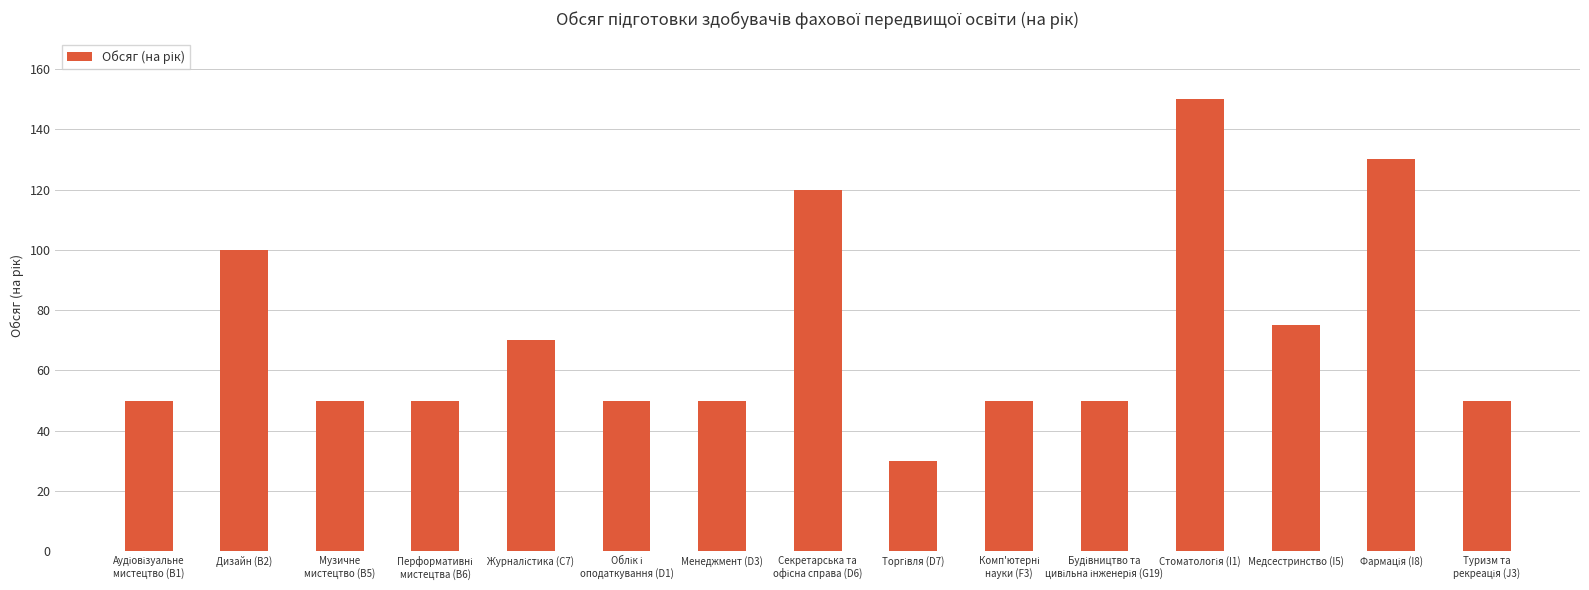

Reading right to left, extract all data points from this chart.

50	130	75	150	50	50	30	120	50	50	70	50	50	100	50